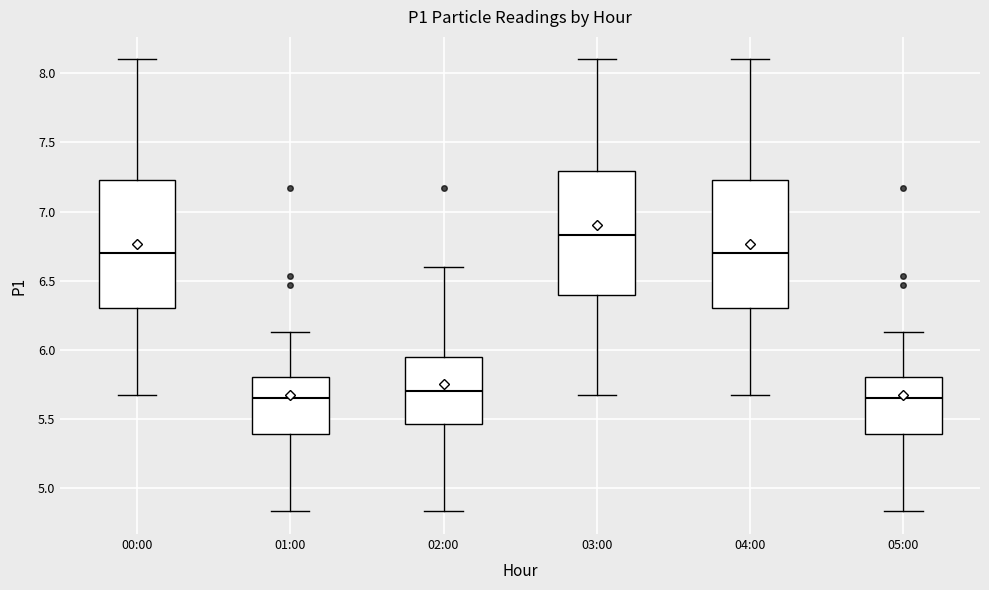

Reading left to right, read every box against the y-axis: the position of its median line, the range the box covers, and the ends of its whiskers. The values are not printed on the chart, so give them approximately, as read against the axis.

00:00: median 6.70, box 6.30 to 7.25, whiskers 5.65 to 8.10
01:00: median 5.65, box 5.40 to 5.80, whiskers 4.85 to 6.15
02:00: median 5.70, box 5.45 to 5.95, whiskers 4.85 to 6.60
03:00: median 6.85, box 6.40 to 7.30, whiskers 5.65 to 8.10
04:00: median 6.70, box 6.30 to 7.25, whiskers 5.65 to 8.10
05:00: median 5.65, box 5.40 to 5.80, whiskers 4.85 to 6.15